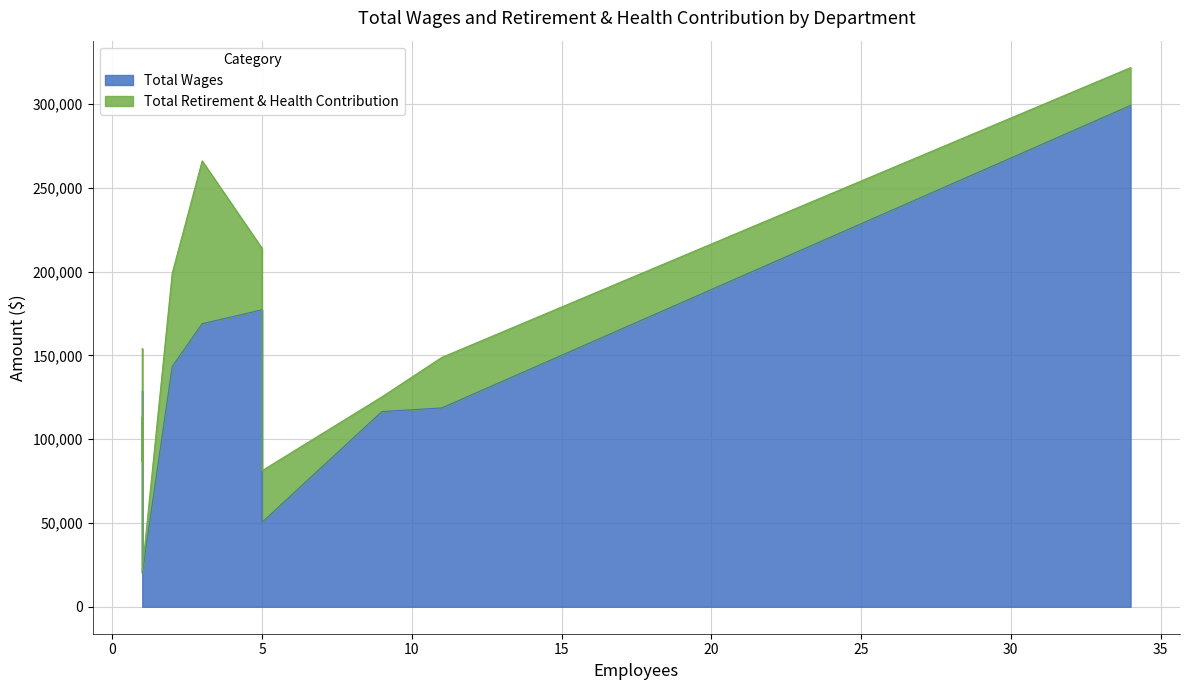

Which series changed the most between Street Maintenance and Community Development Department?

Total Retirement & Health Contribution